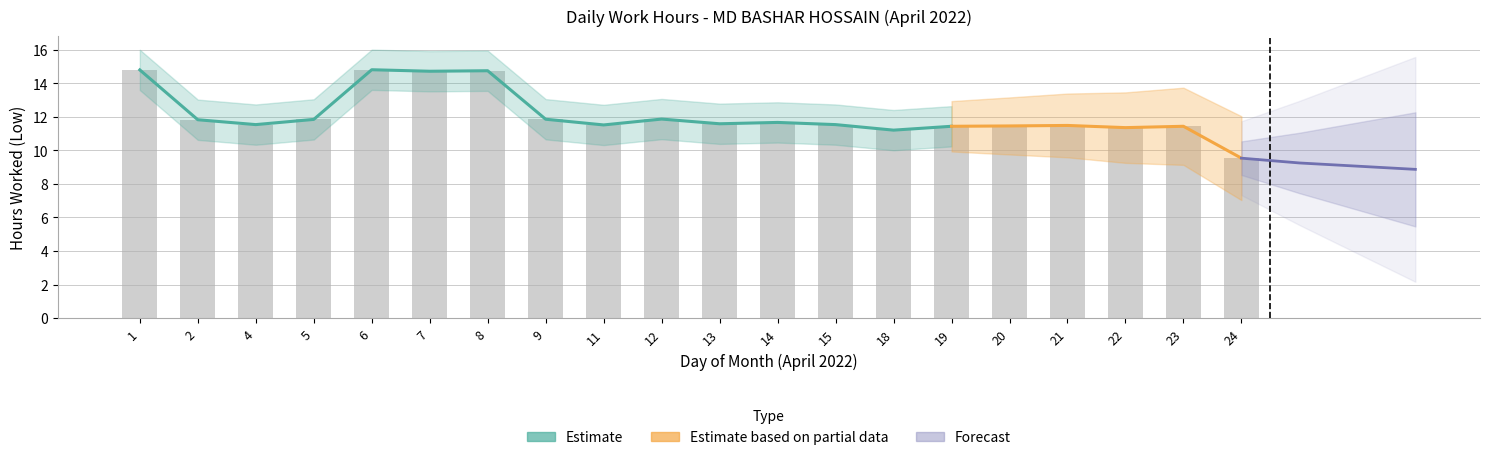

Reading right to left, transcribe all the data shown in this chart.

9.5	11.4	11.3	11.5	11.4	11.4	11.2	11.5	11.7	11.6	11.9	11.5	11.8	14.7	14.7	14.8	11.8	11.5	11.8	14.8